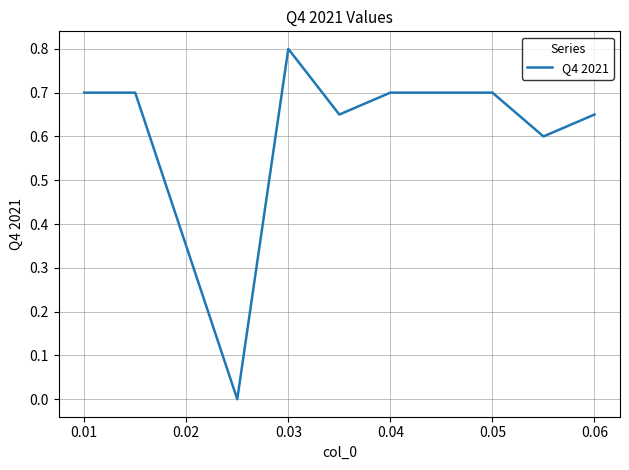

What is the greatest value displayed?

0.8